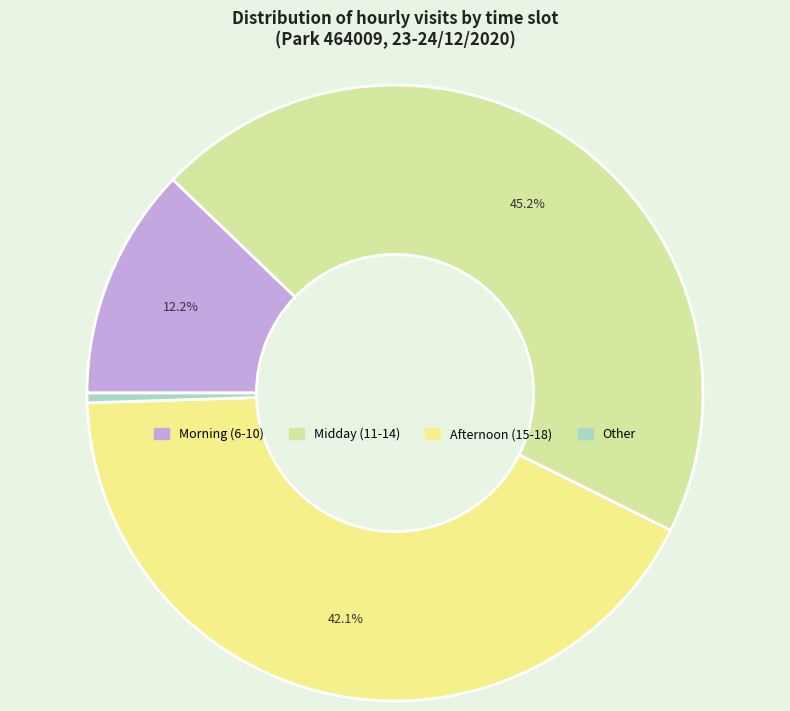

Does any single category account for the majority?

No